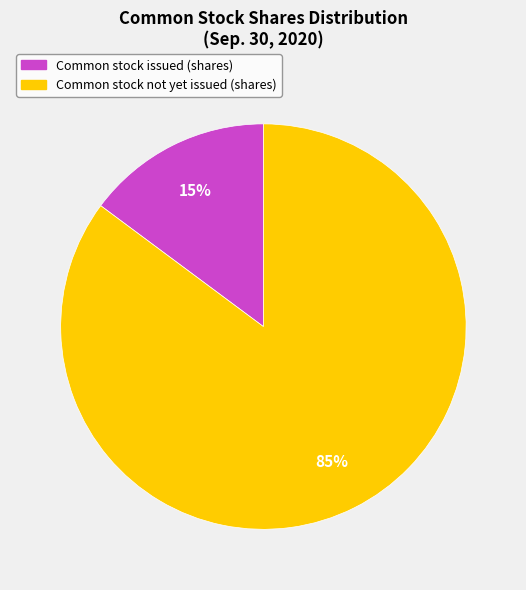

How many slices are in this pie chart?

2